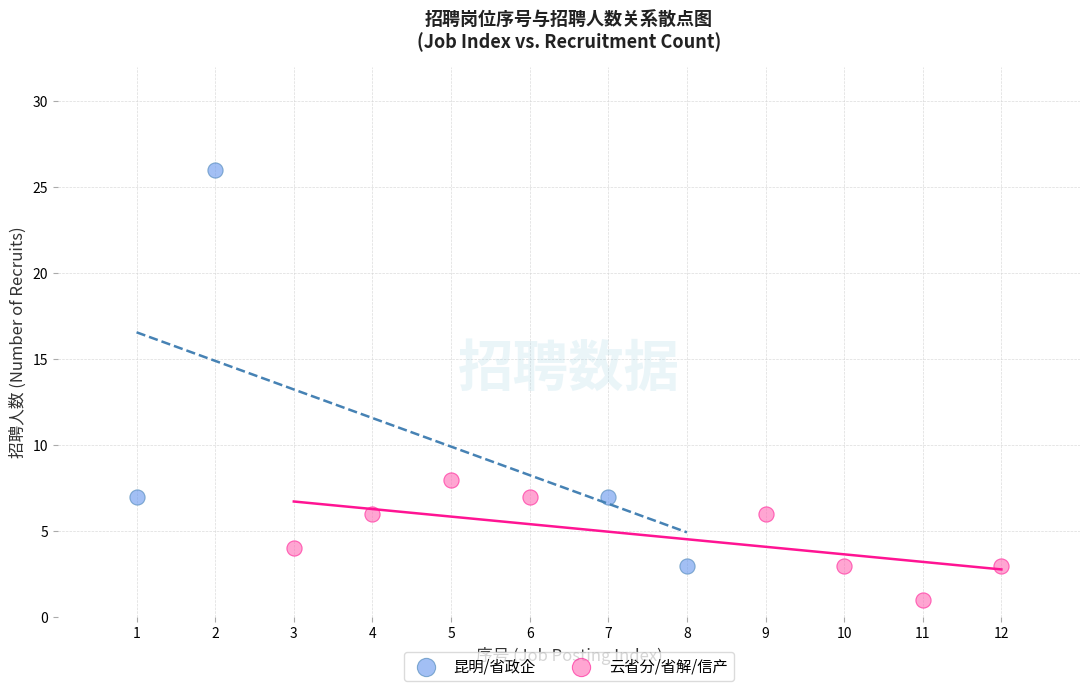

Which series reaches the maximum Y coordinate?

昆明/省政企